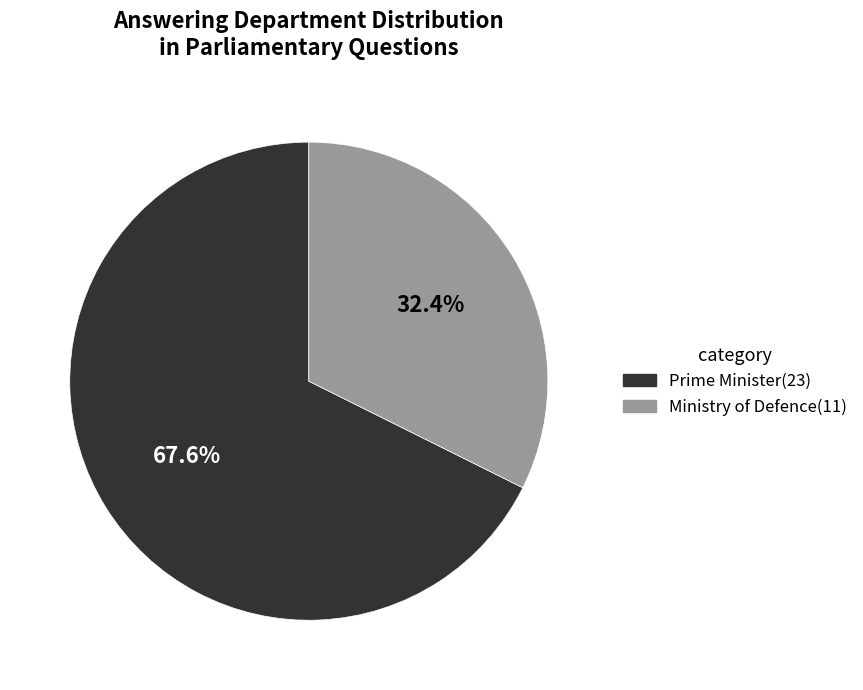

Which slice is the largest?

Prime Minister